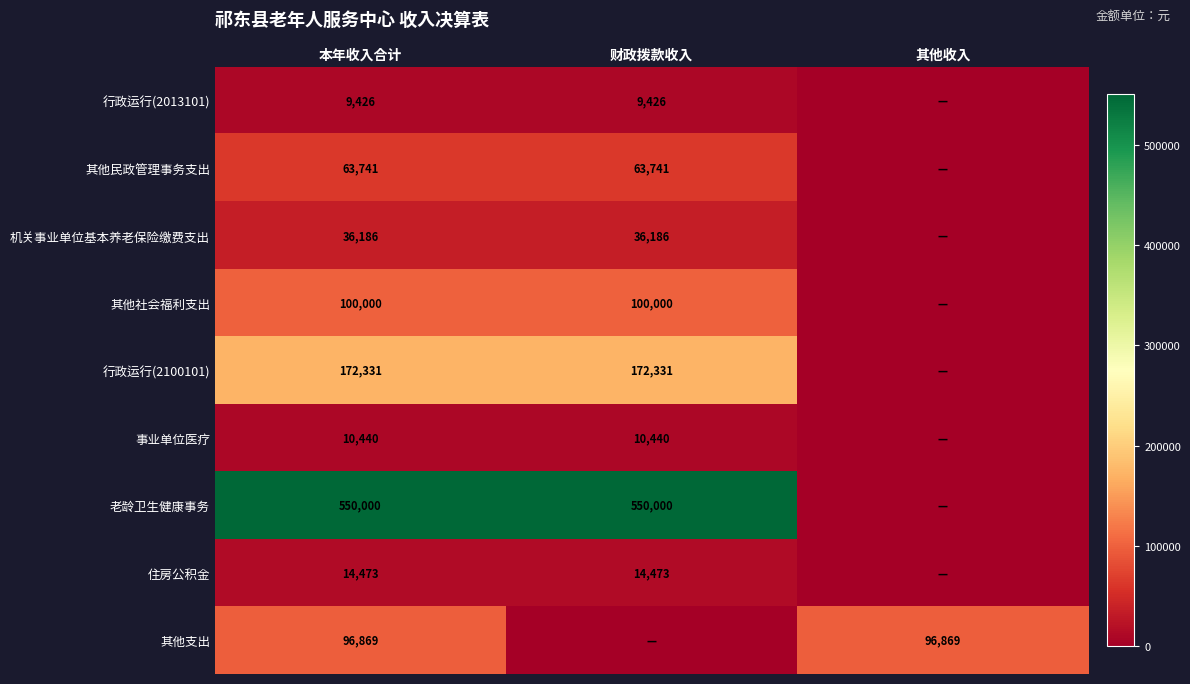

True or false: 其他民政管理事务支出 has a value of 16865.4 at 财政拨款收入.

False